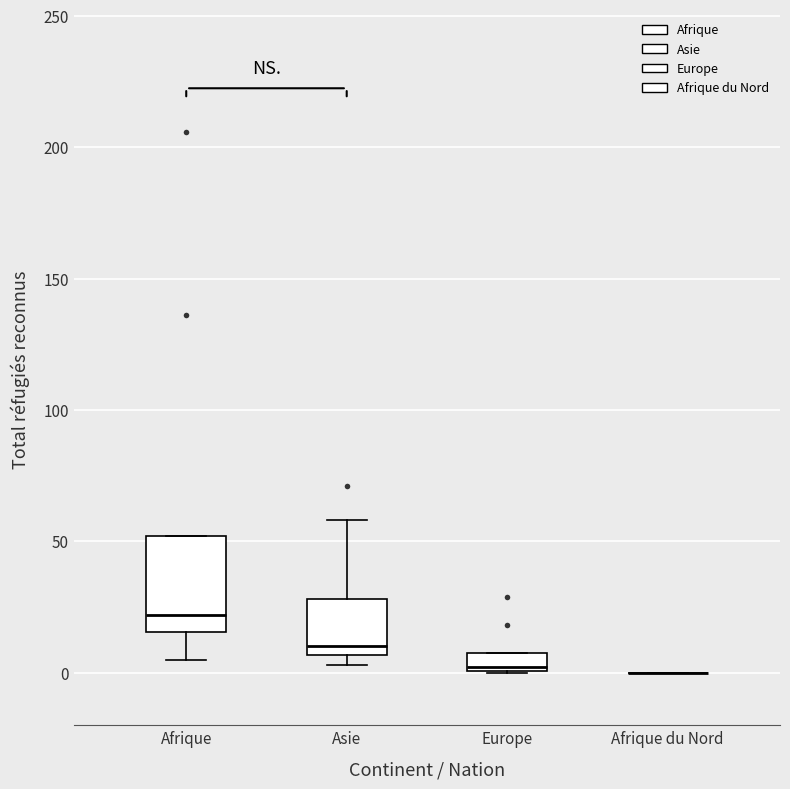

Where is the upper edge of the box for Europe on the y-axis? The values are not printed on the chart, so give them approximately, as read against the axis.

10